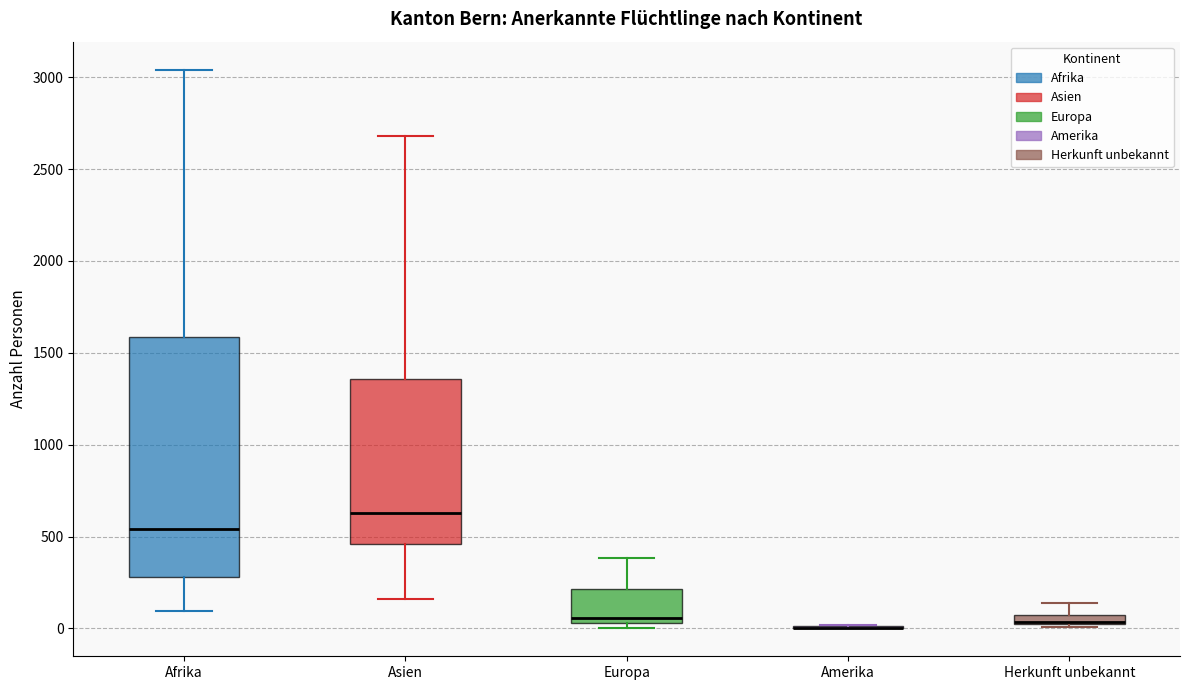

Comparing the boxes themselves (not the whiskers), which one is the tallest?

Afrika